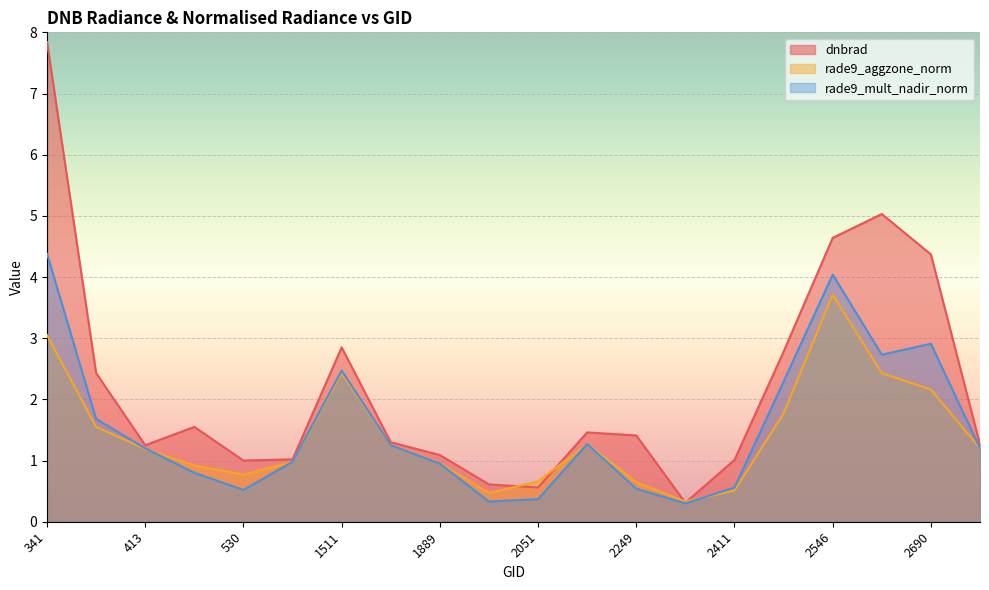

At which category does the chart reach its peak across all series?

341